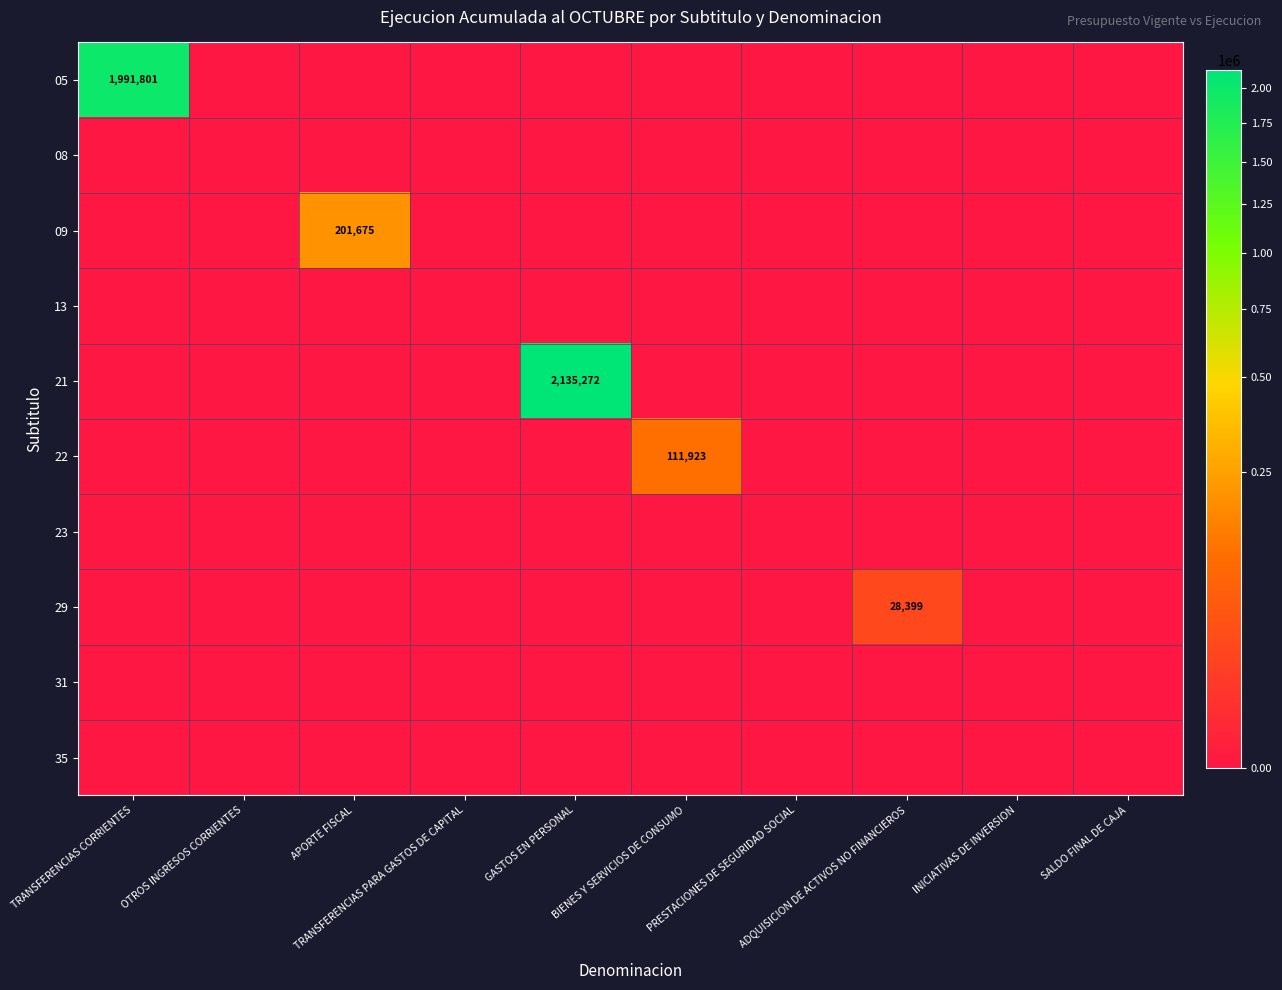

Between APORTE FISCAL and ADQUISICION DE ACTIVOS NO FINANCIEROS, which is larger?

APORTE FISCAL